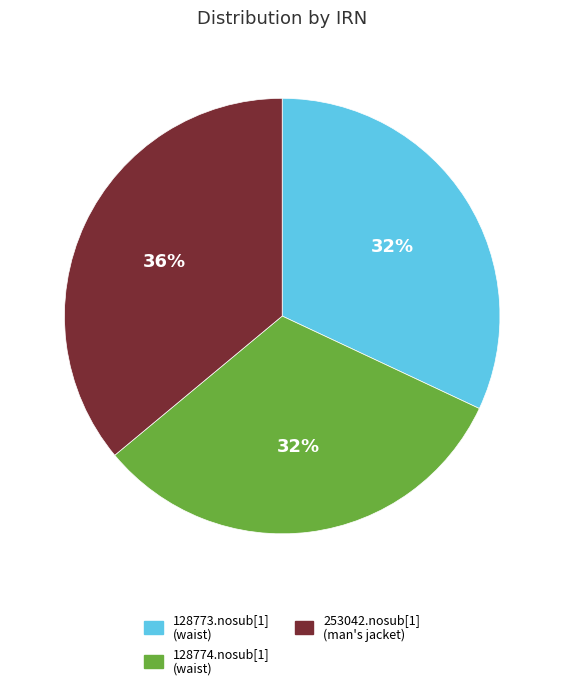

To the nearest percent, what is the difference between the largest and smallest slice percentages?

4%